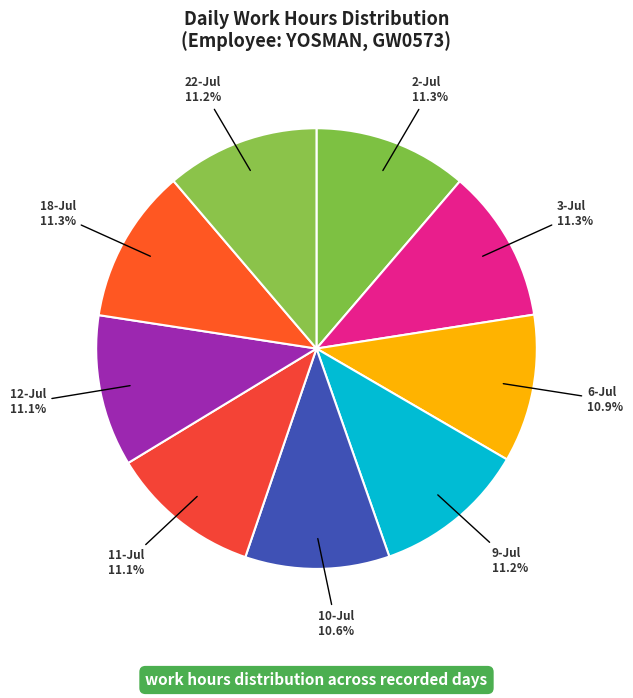

How many segments does this pie chart have?

9